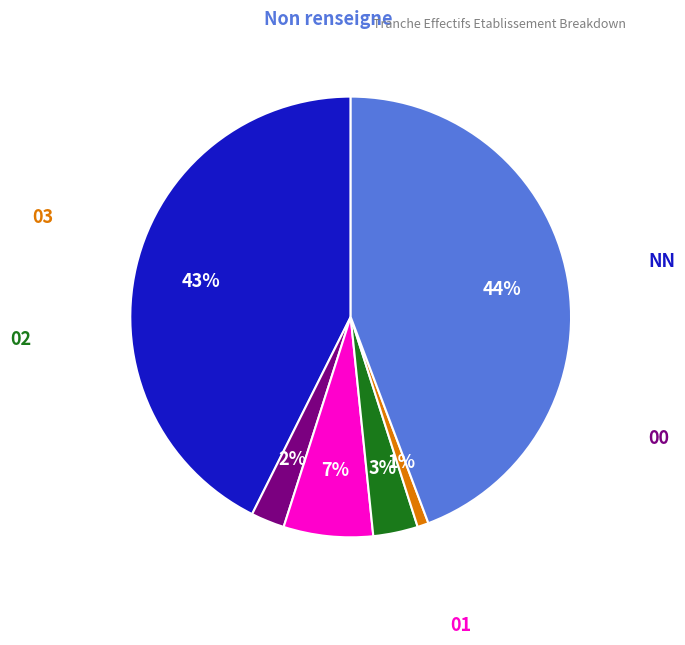

Is there any slice that represents more than half of the pie?

No